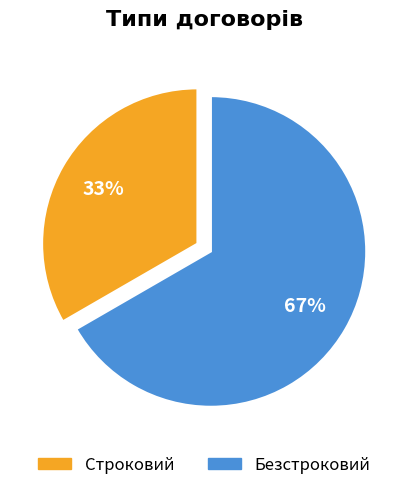

How many segments does this pie chart have?

2